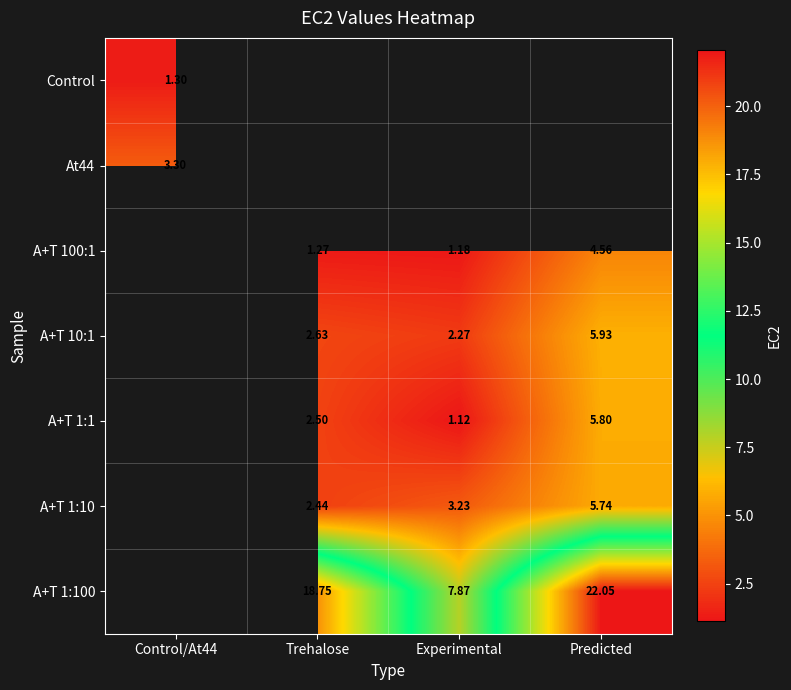

Is the value of Control at Control/At44 greater than the value of A+T 1:100 at Trehalose?

No